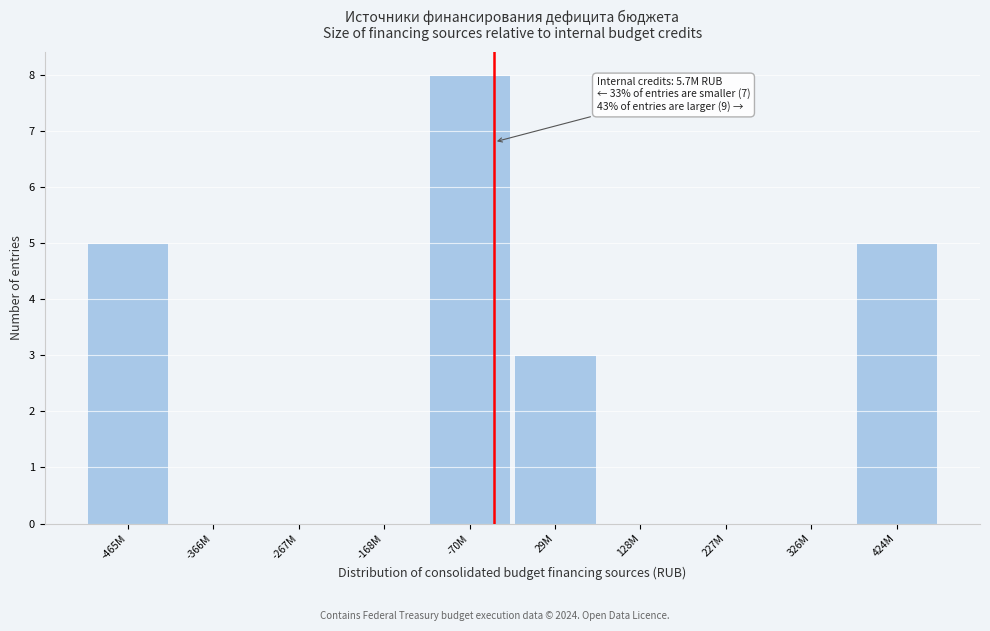

Reading left to right, what are all the values shown in this chart?

-465M=5	-366M=0	-267M=0	-168M=0	-70M=8	29M=3	128M=0	227M=0	326M=0	424M=5